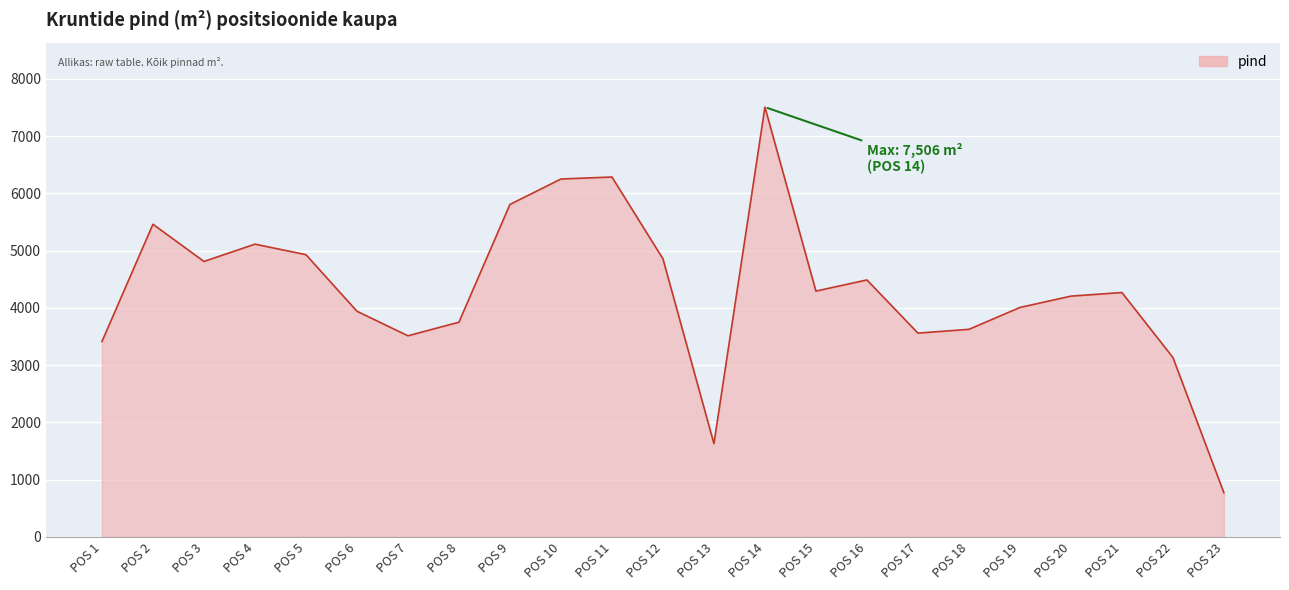

What is the minimum value shown in the chart?

769